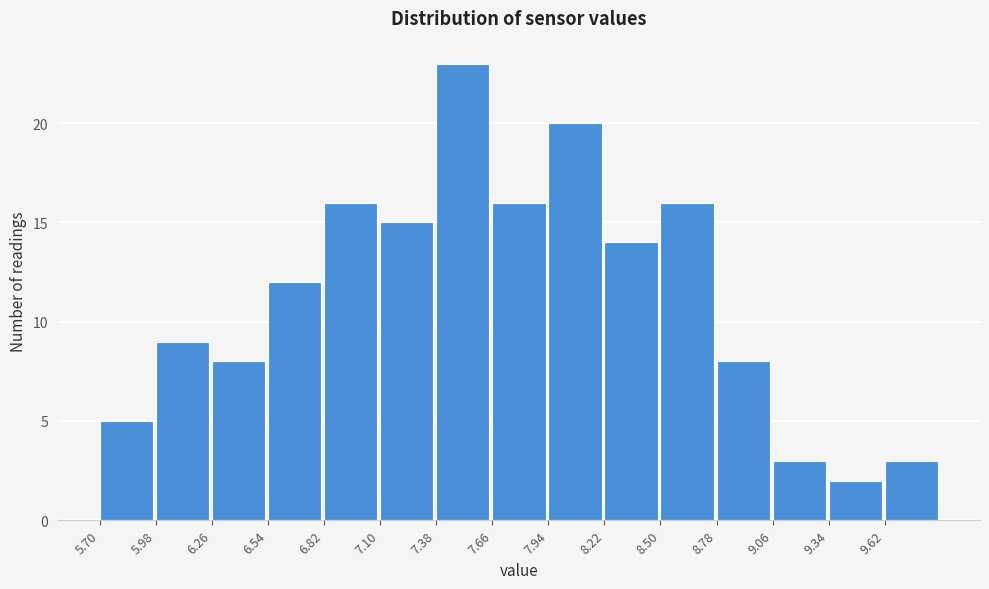

Which range on the x-axis has the tallest bar?

7.38 to 7.66